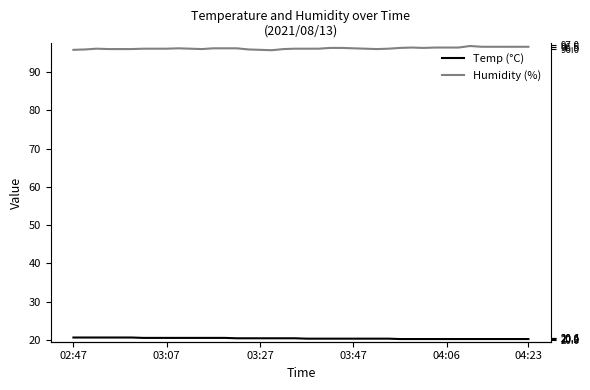

Is the value of Humidity (%) at 12 greater than the value of Temp (°C) at 36?

Yes